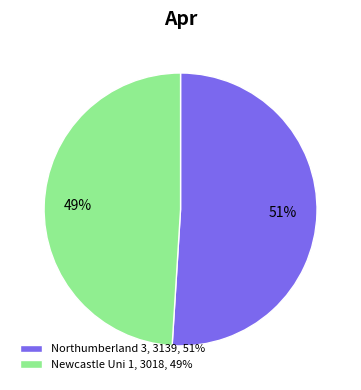

Count the number of slices in the pie.

2